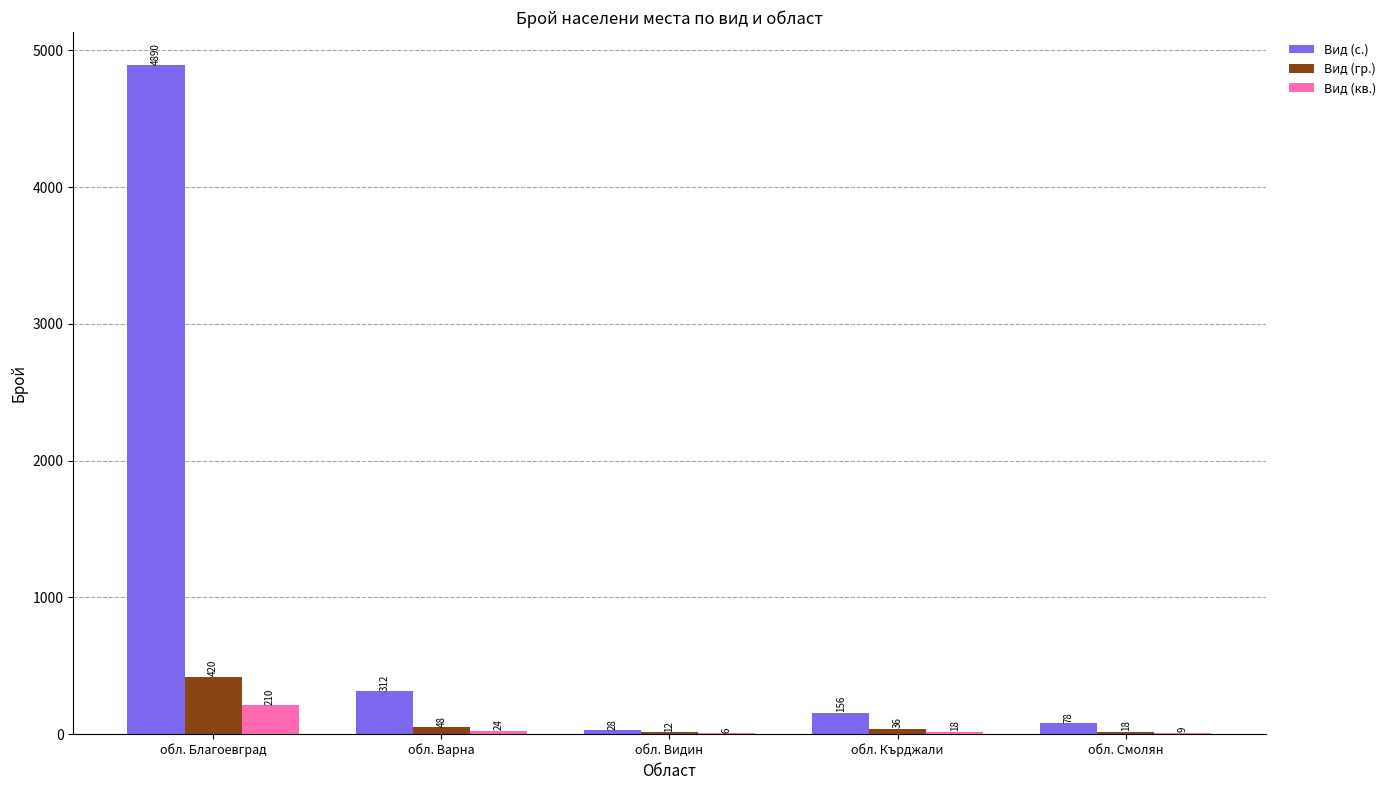

What is the difference between the Вид (гр.) values at обл. Варна and обл. Видин?

36